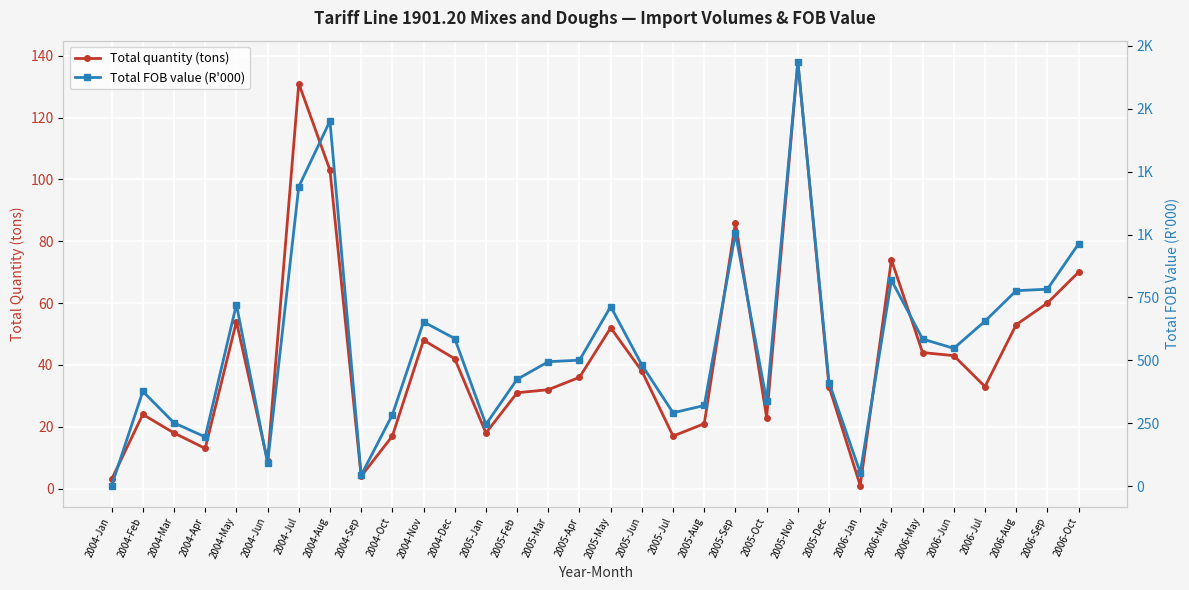

Reading left to right, list all the values displayed in this chart.

Total quantity (tons): 3	24	18	13	54	9	131	103	4	17	48	42	18	31	32	36	52	38	17	21	86	23	138	33	1	74	44	43	33	53	60	70
Total FOB value (R'000): 3	377	252	196	722	92	1190	1451	44	284	653	587	246	425	495	501	714	482	292	321	1005	339	1686	412	54	819	585	548	656	777	783	963